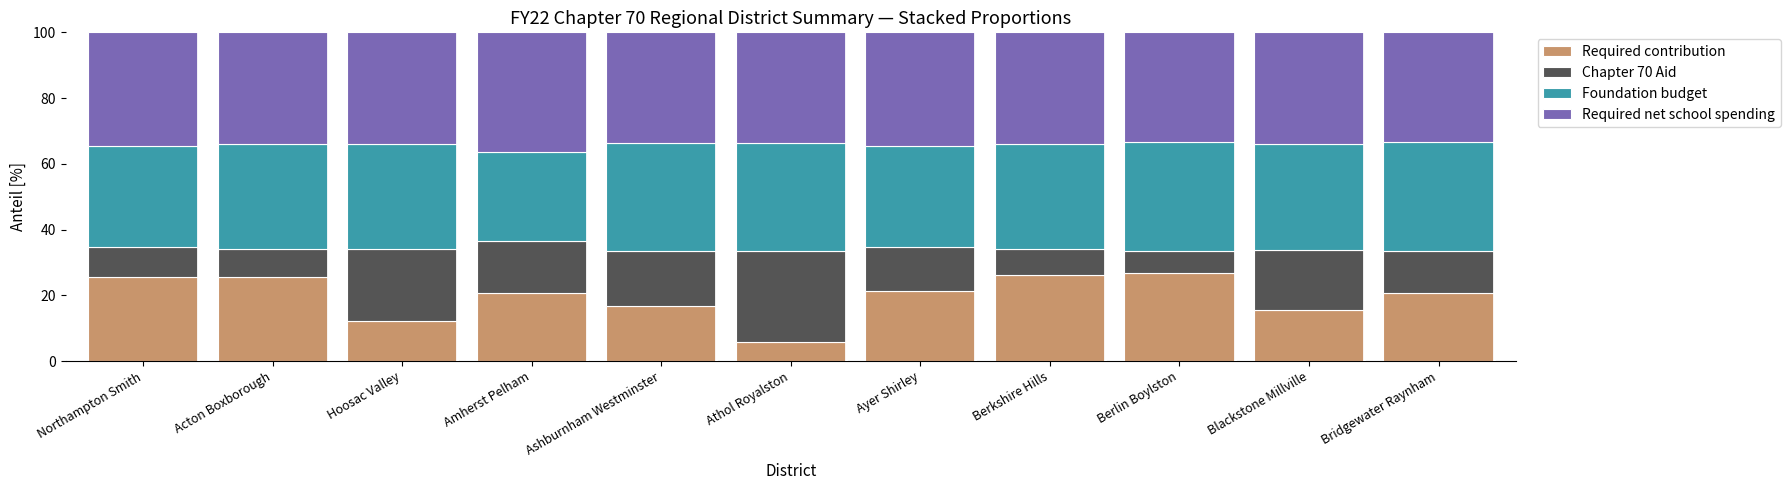

What is the average value of the Required contribution series?

19.7